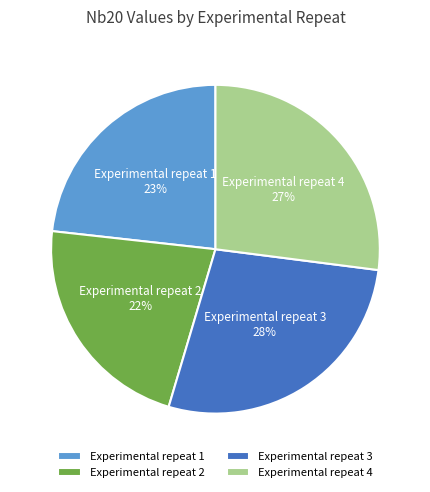

Between Experimental repeat 1 and Experimental repeat 4, which is larger?

Experimental repeat 4